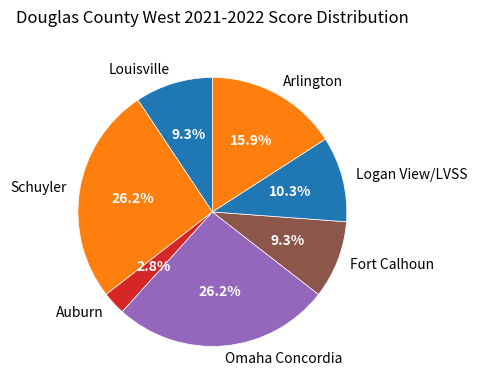

Count the number of slices in the pie.

7